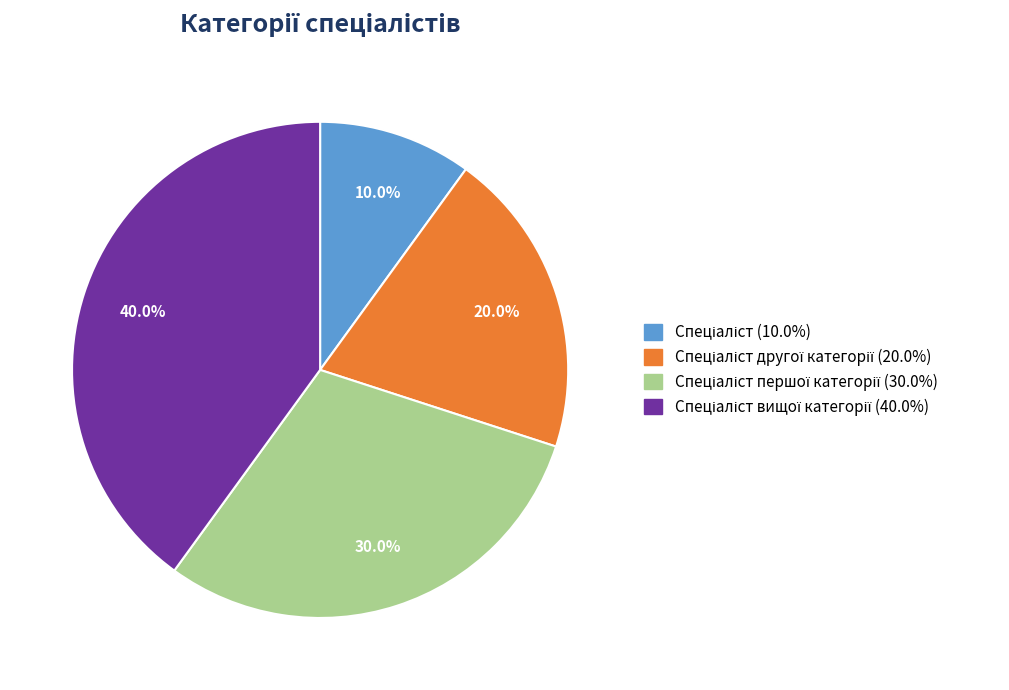

Is there a majority slice in this chart?

No